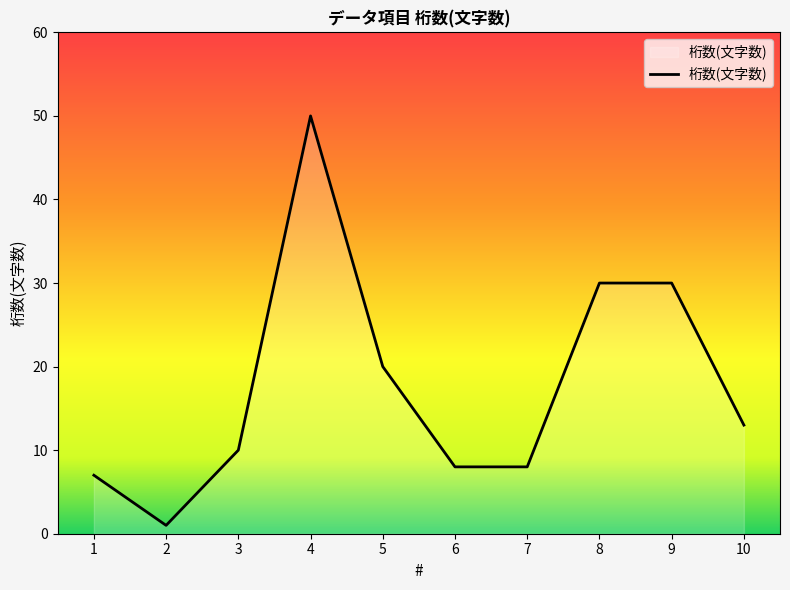

True or false: the data has more than 0 interior local peaks.

True